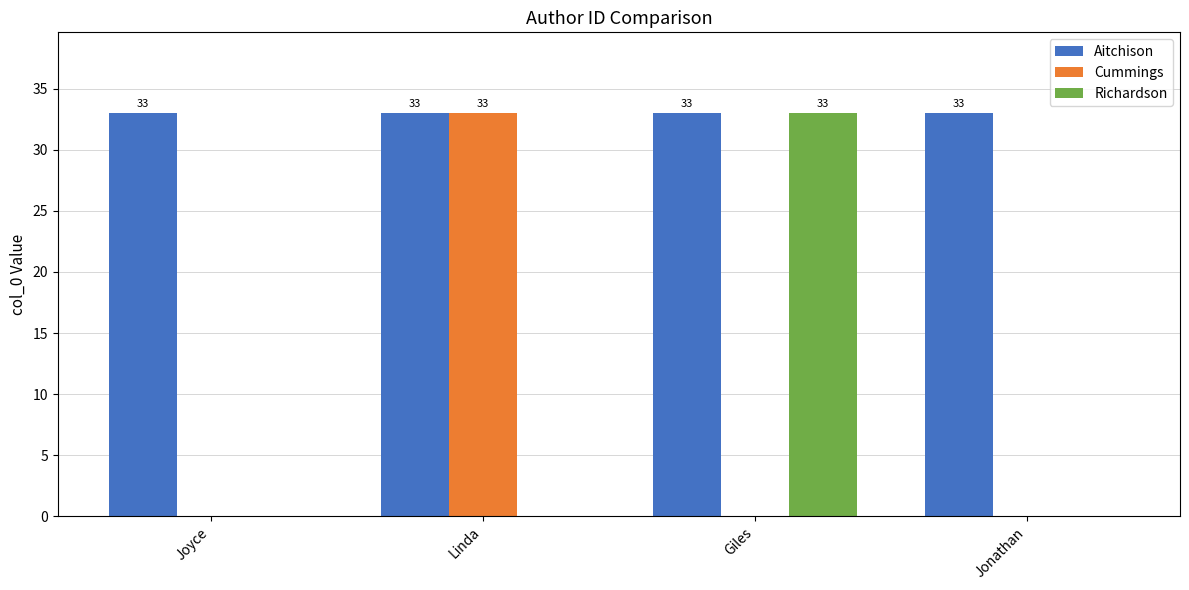

The value of Cummings at Linda is 57. True or false?

False